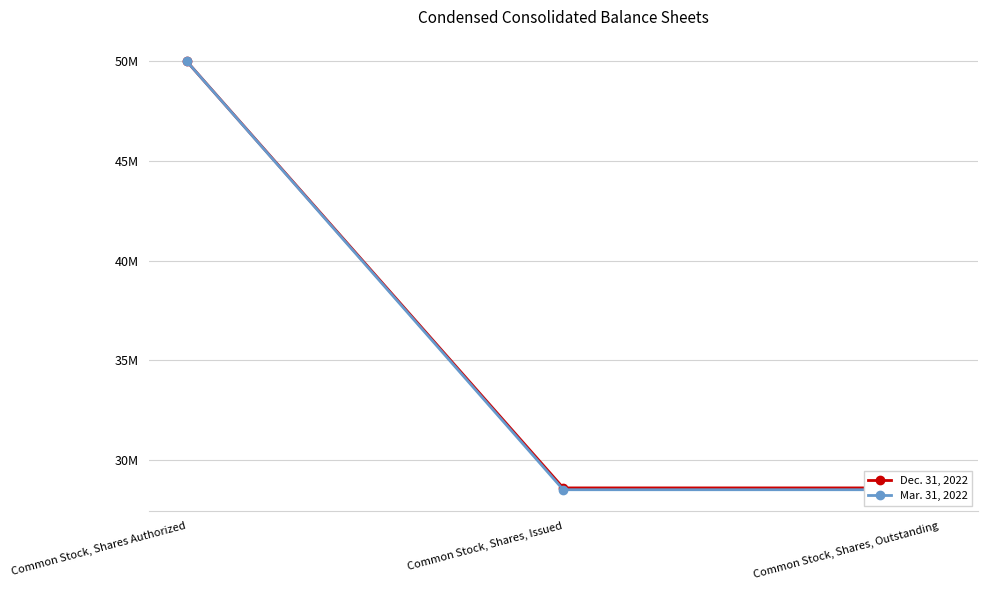

The Mar. 31, 2022 series shows 9191089 at Common Stock, Shares, Outstanding. True or false?

False